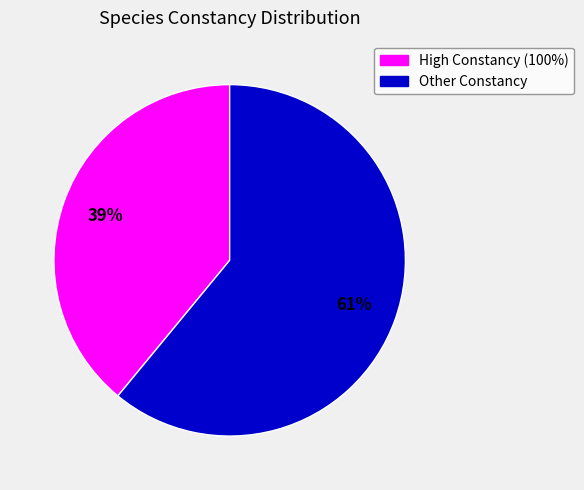

To the nearest percent, what is the difference between the largest and smallest slice percentages?

22%